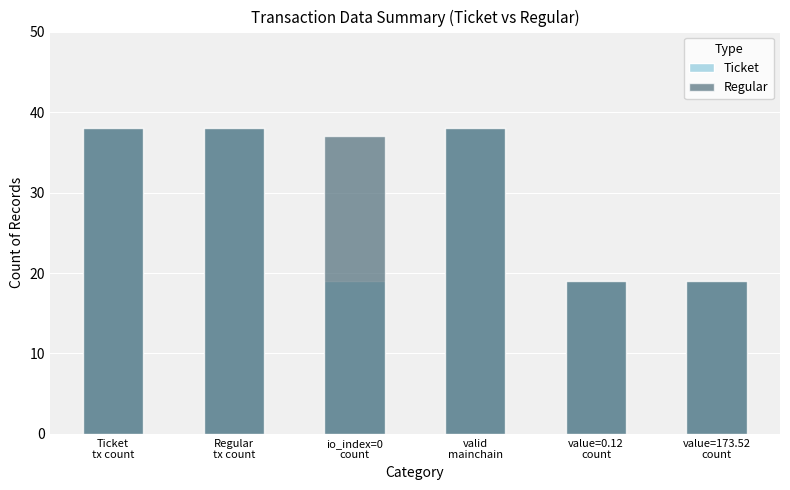

What position from the left is Ticket
tx count?

1